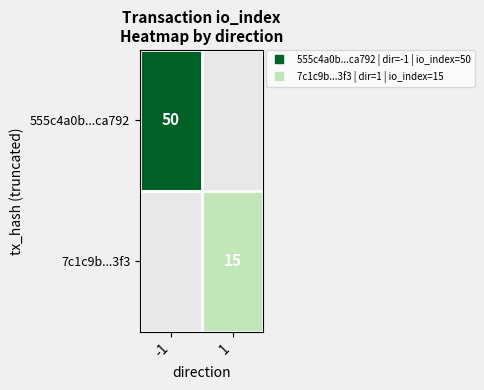

Where is 555c4a0b...ca792 nearest to the value 50?

-1